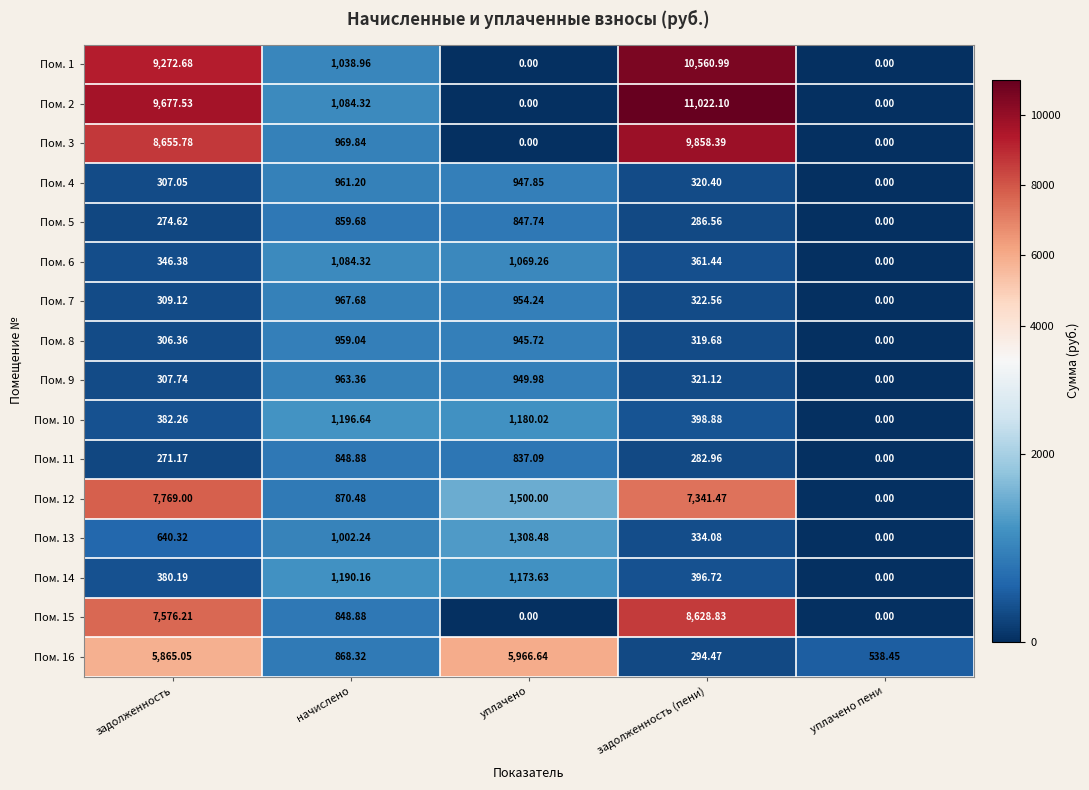

Which series has the largest range (max minus min)?

Пом. 2